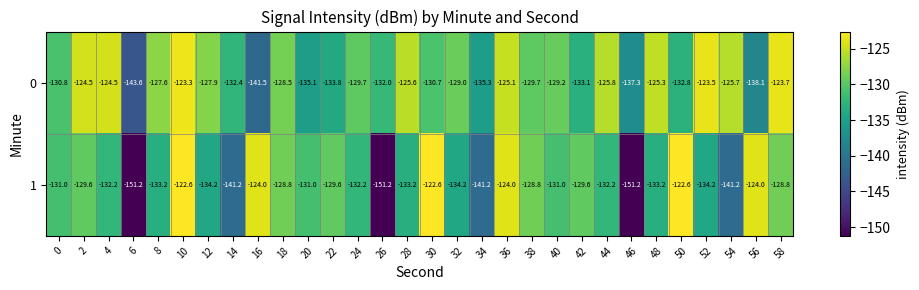

Between 32 and 44, which series saw the biggest shift?

0